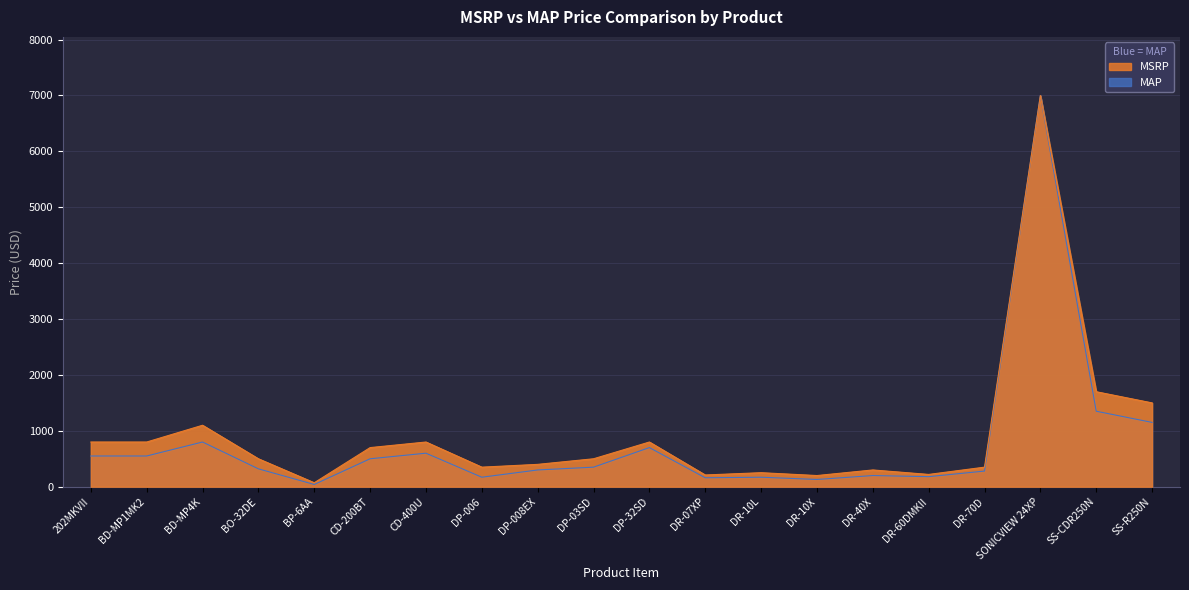

True or false: MSRP and MAP cross at least once.

False